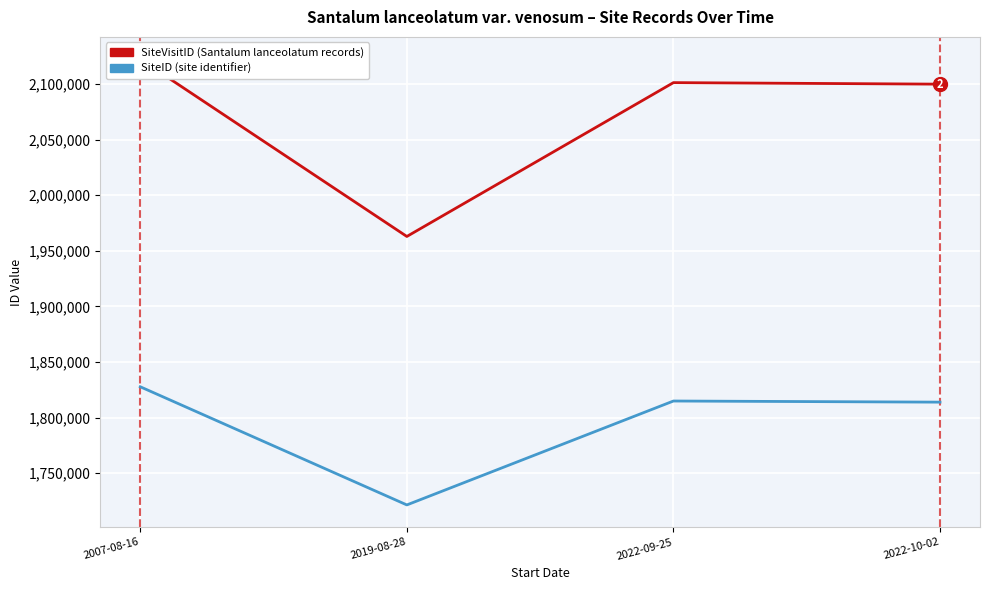

Is it true that SiteID equals 1721466 at 2019-08-28?

True